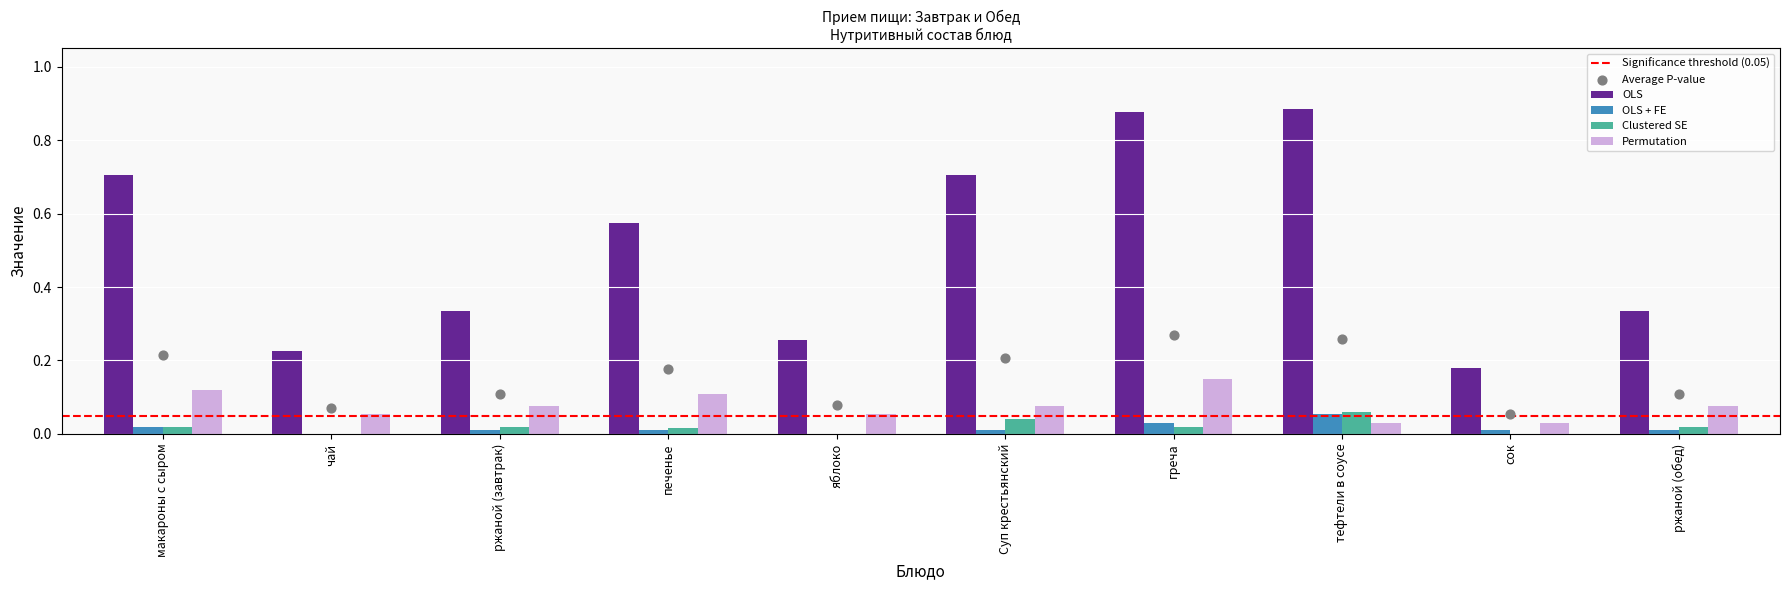

Which series contains the lowest Y value?

OLS + FE